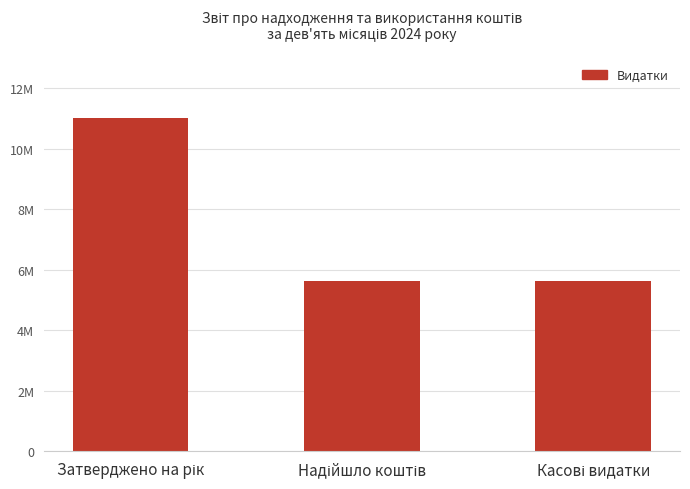

Reading left to right, list all the values displayed in this chart.

11000000.0	5640395.0	5640395.0